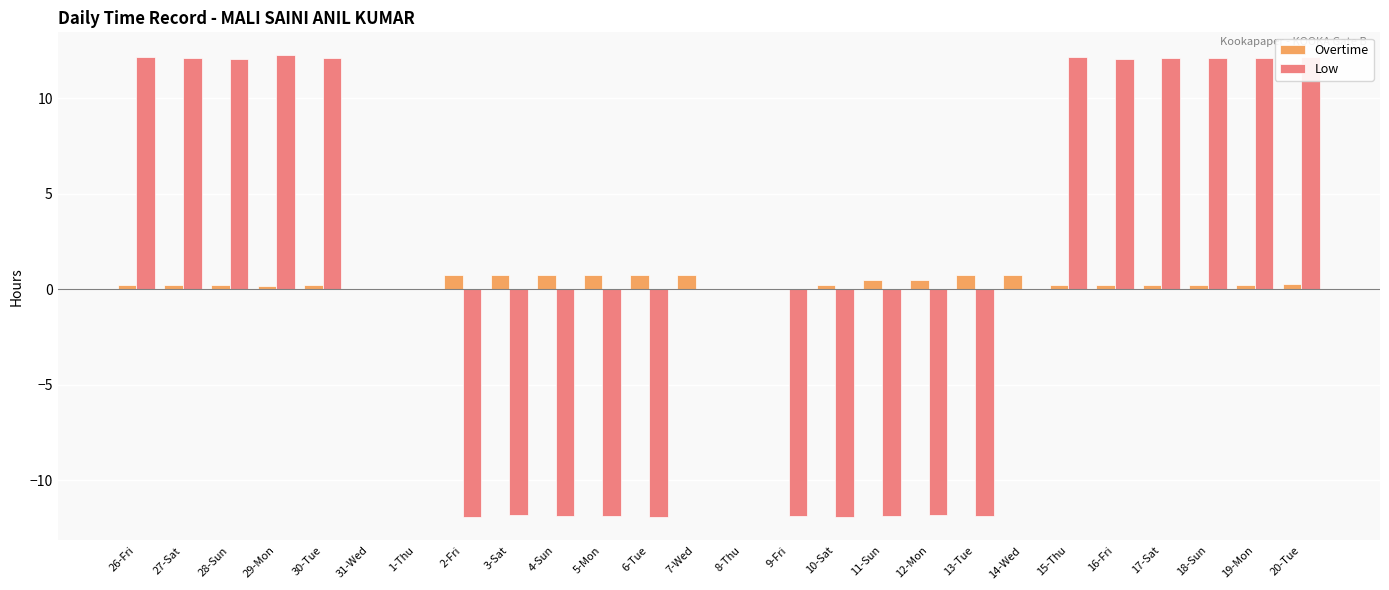

Which series changed the most between 8-Thu and 17-Sat?

Low